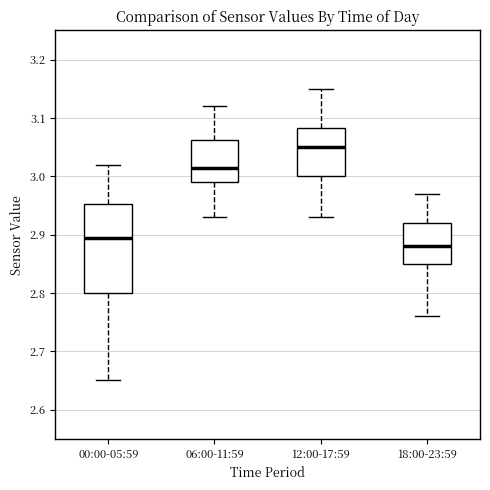

Comparing the boxes themselves (not the whiskers), which one is the tallest?

00:00-05:59